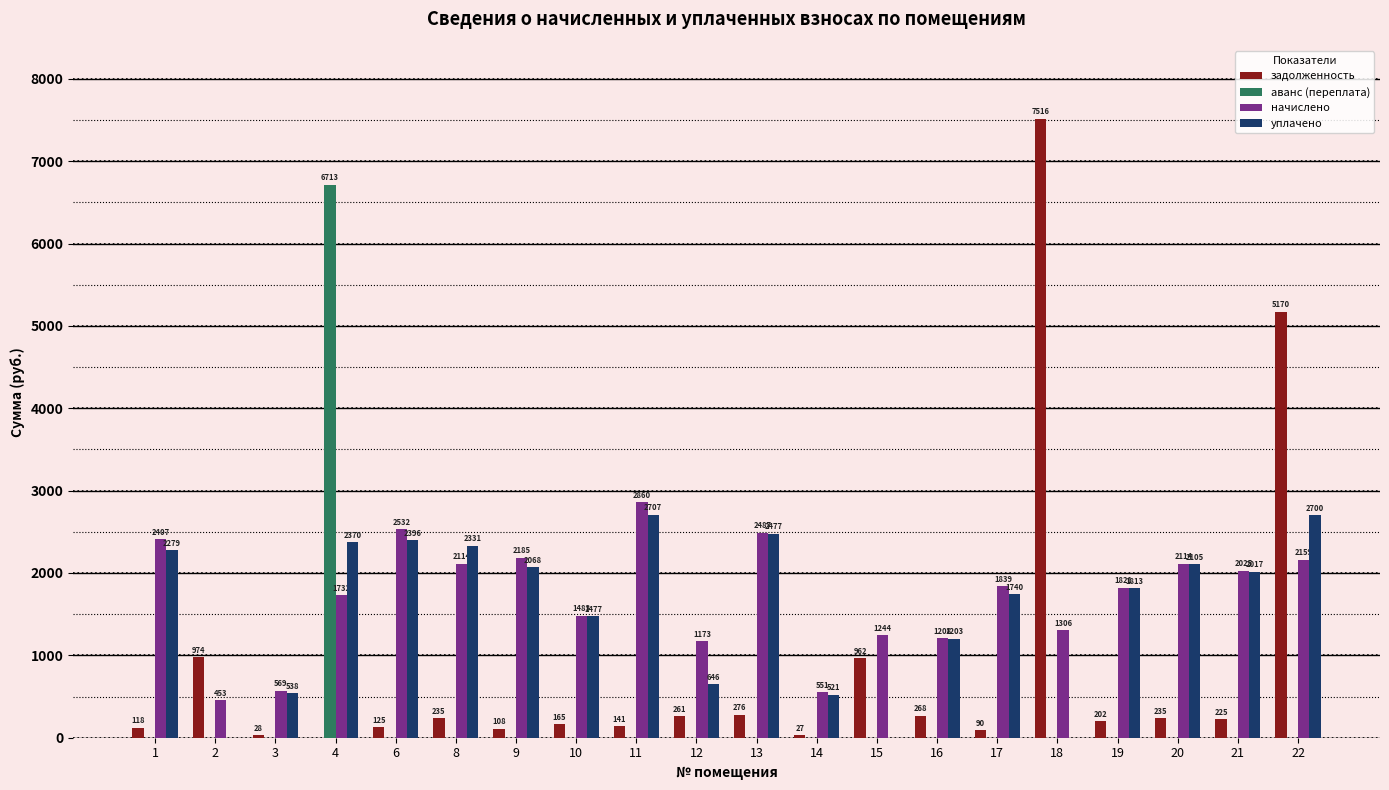

Where does the задолженность series first go above 225?

2